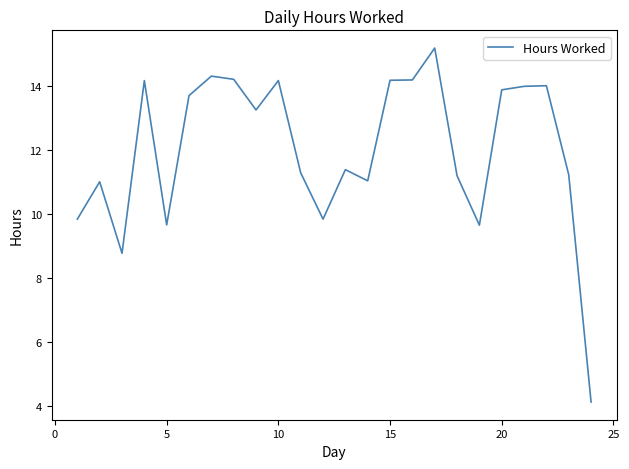

What is the greatest value displayed?

15.2